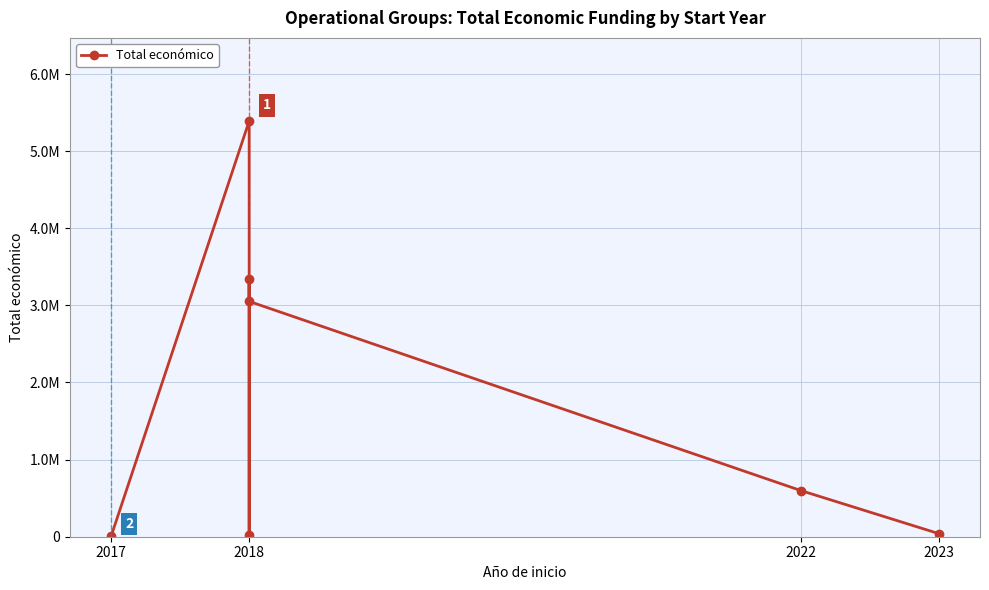

Which category has the highest value across all series?

2018